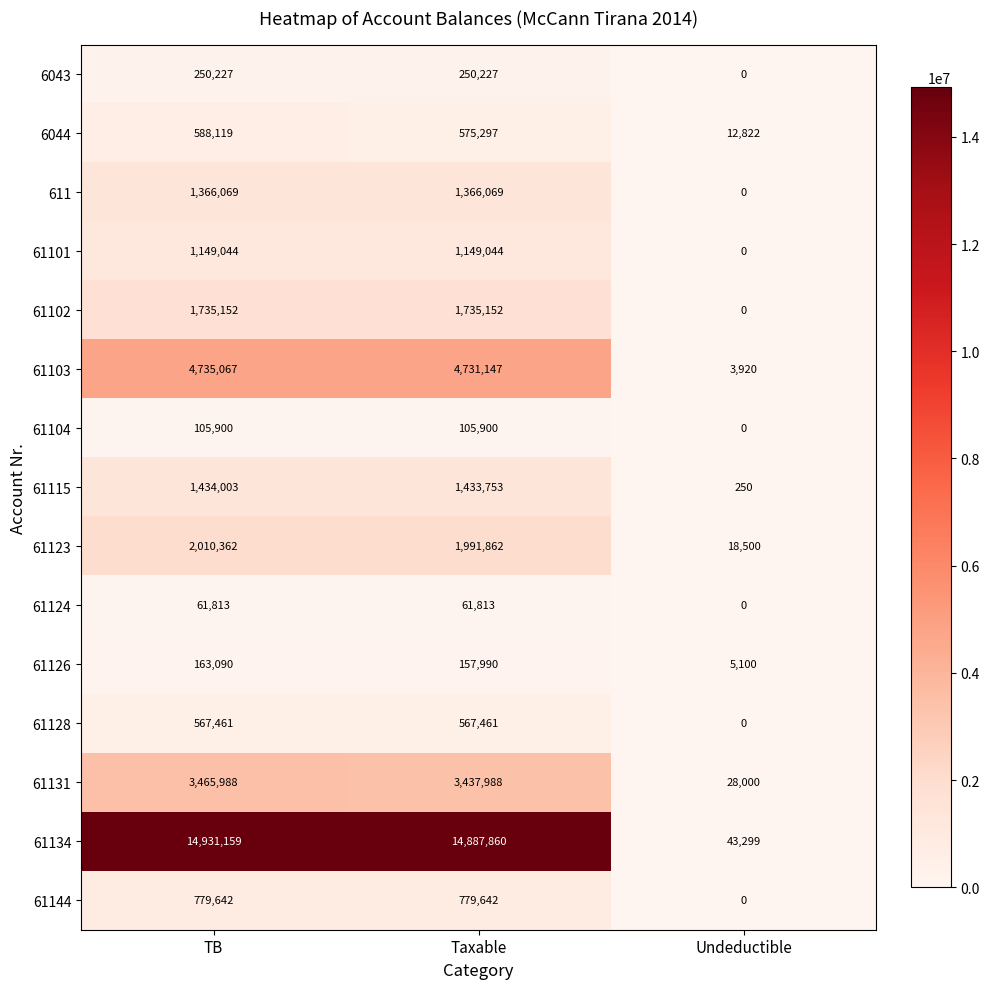

What is the spread (max minus min) of values at TB?

14869346